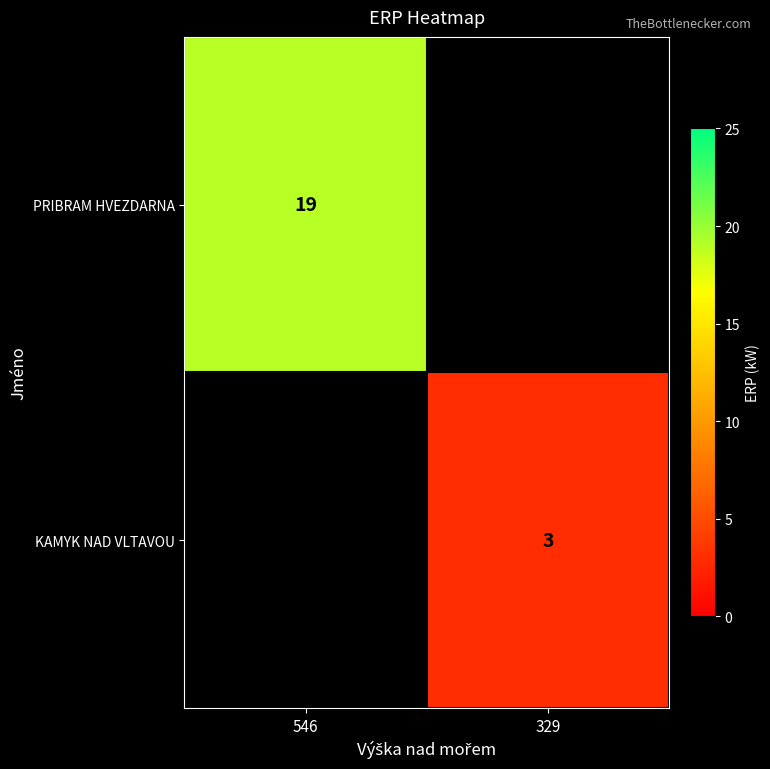

The PRIBRAM HVEZDARNA series shows 30.6 at 546. True or false?

False